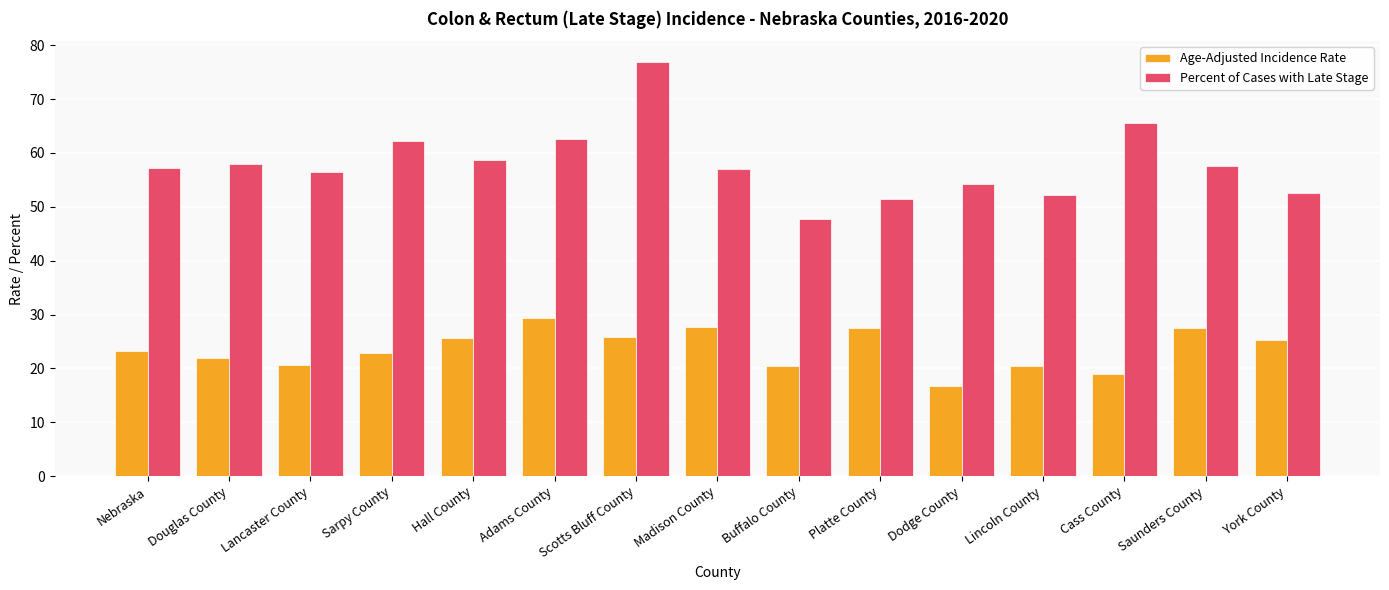

What is the minimum value shown in the chart?

16.8